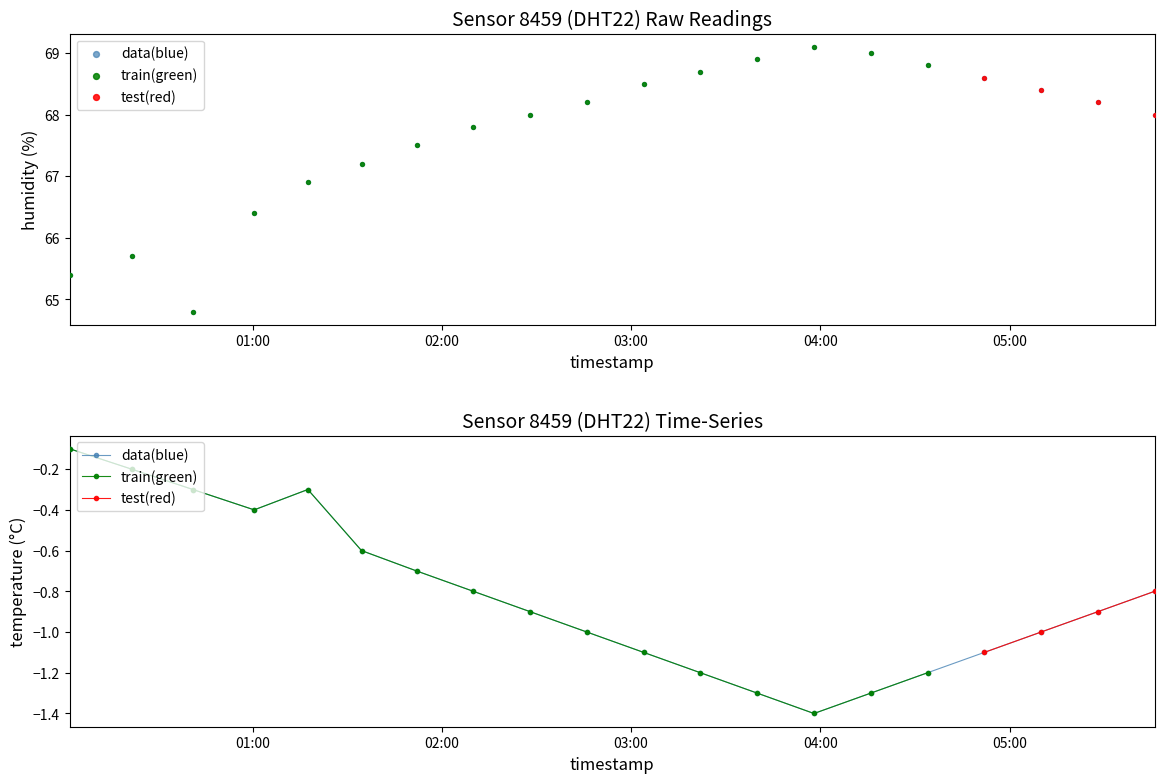

Which series has the largest Y range (max minus min)?

humidity